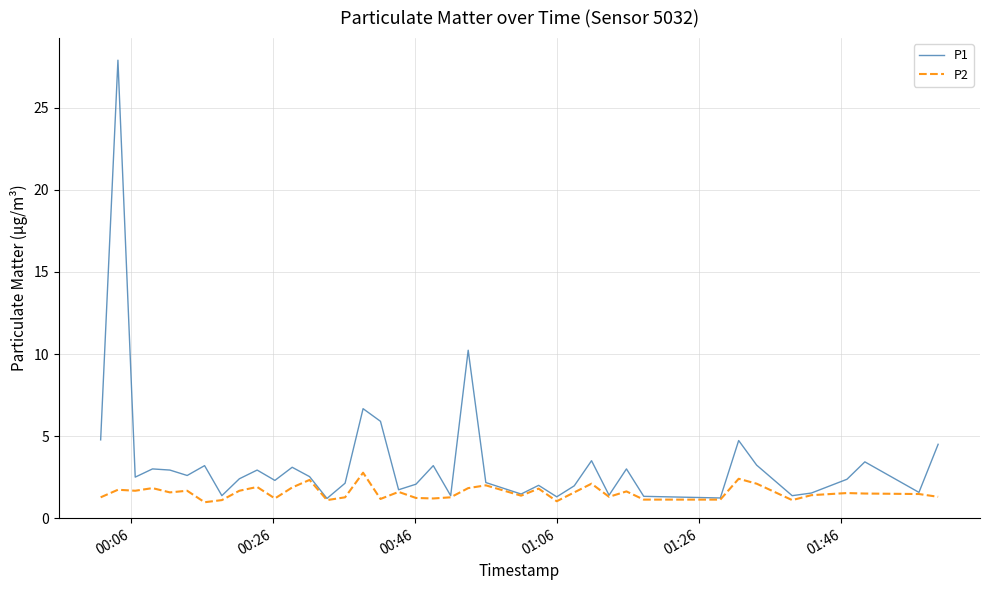

What is the lowest value of the P1 series?

1.2